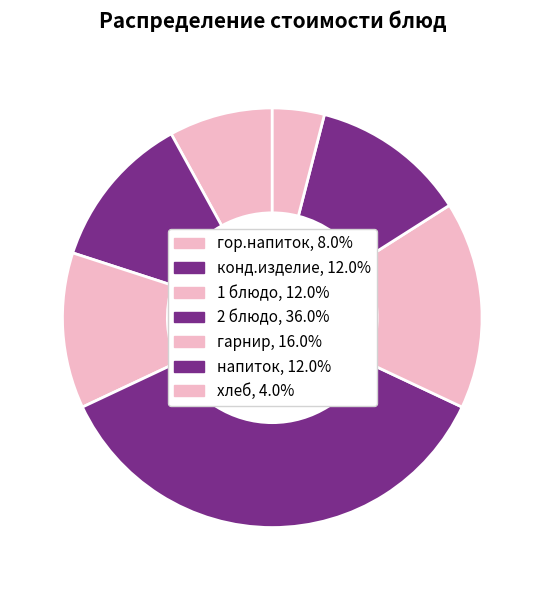

Does гарнир account for over 50% of the chart?

No